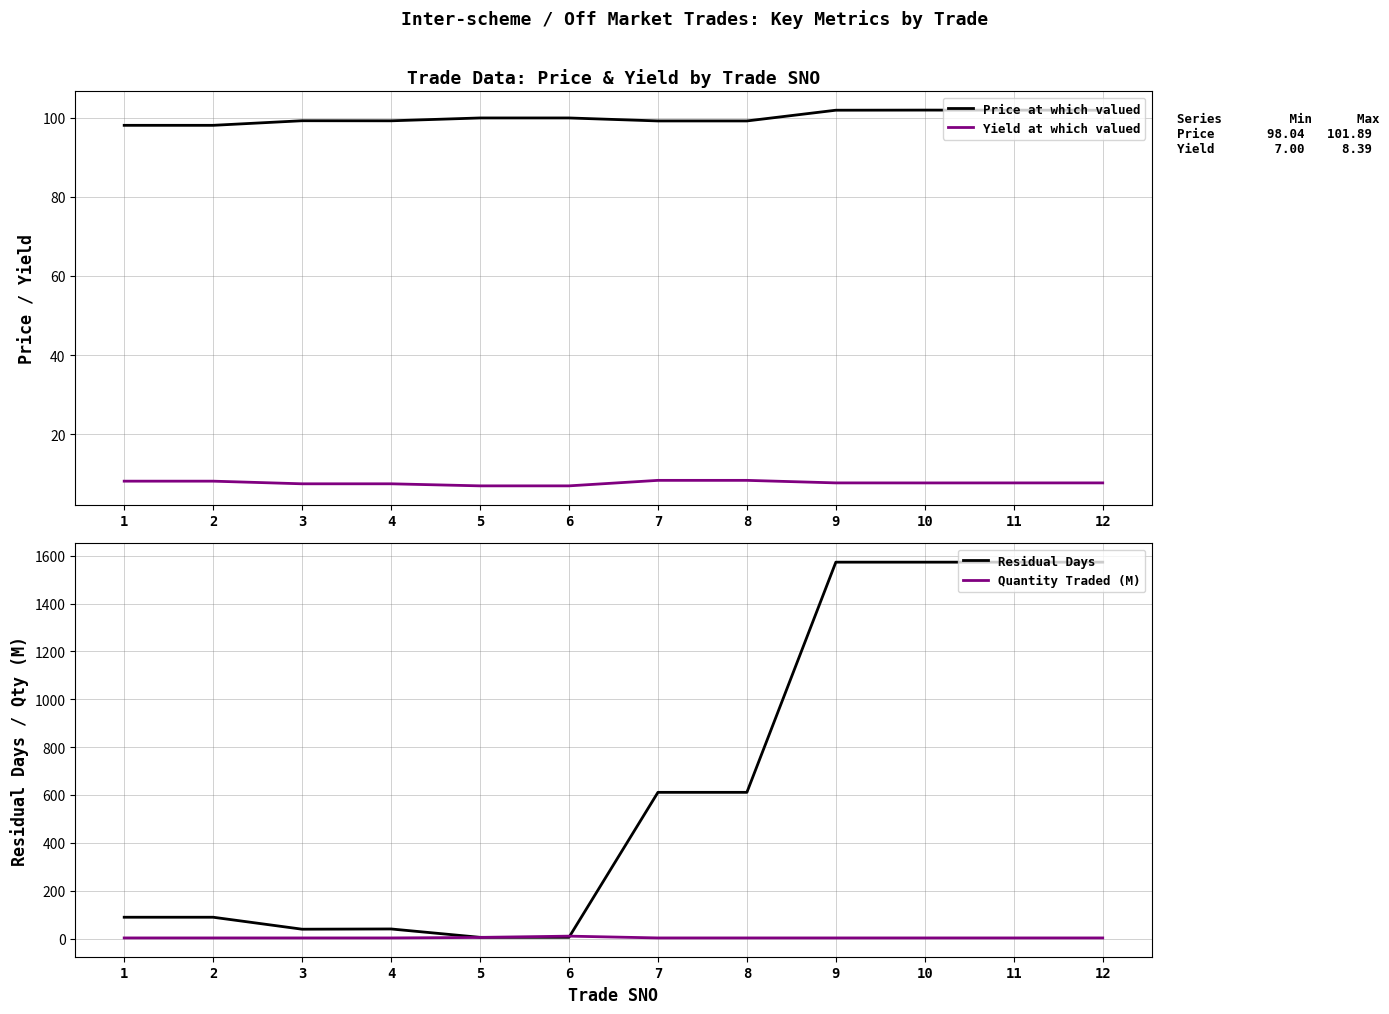

Does the chart have visible grid lines?

Yes